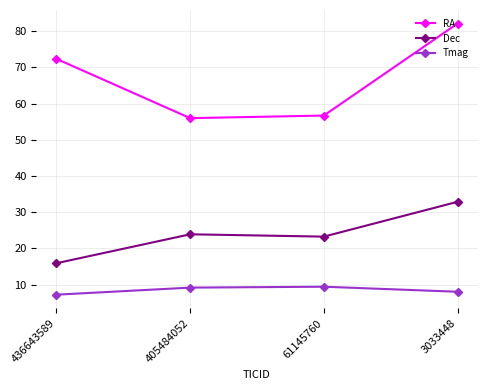

At which category does the chart reach its minimum across all series?

436643589